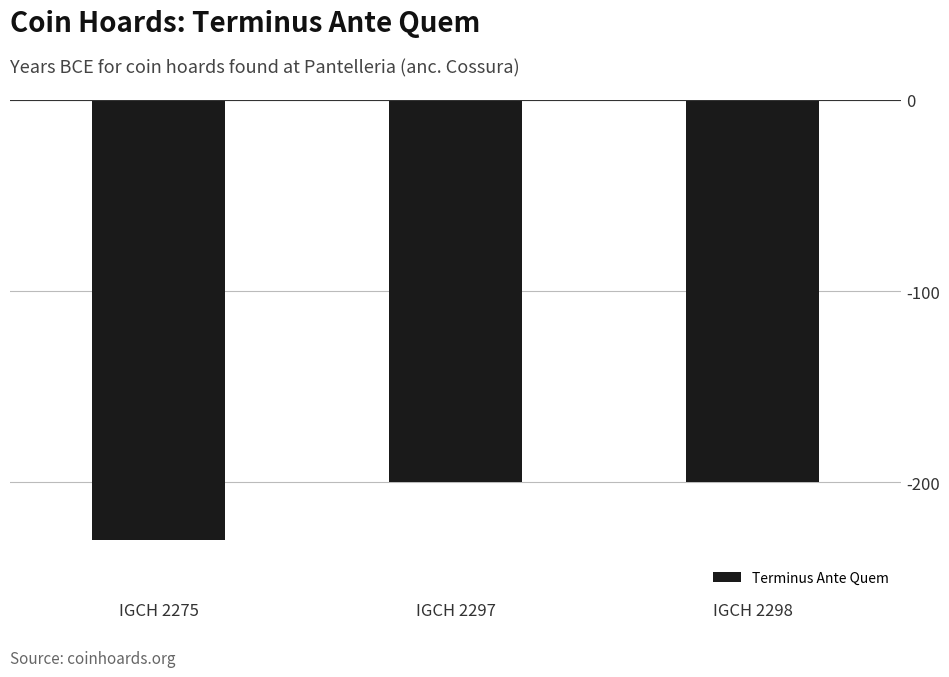

Reading right to left, transcribe all the data shown in this chart.

-200	-200	-230